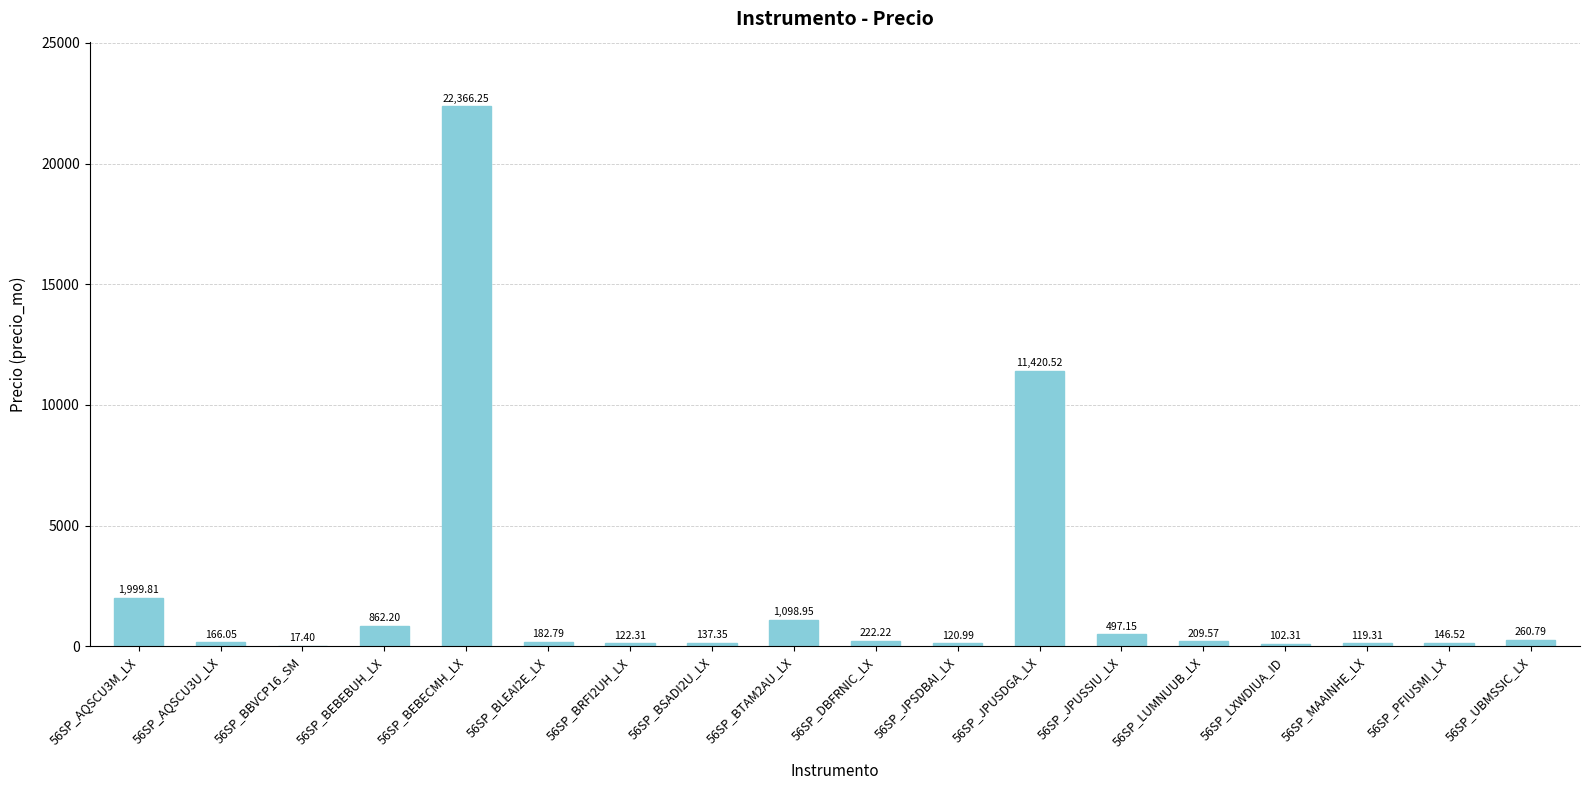

Which has a higher value, 56SP_BEBECMH_LX or 56SP_BBVCP16_SM?

56SP_BEBECMH_LX